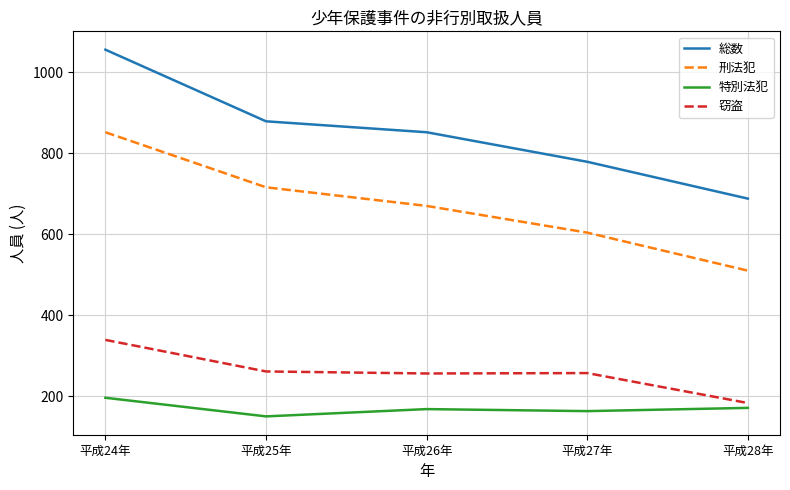

True or false: 総数 and 刑法犯 cross at least once.

False